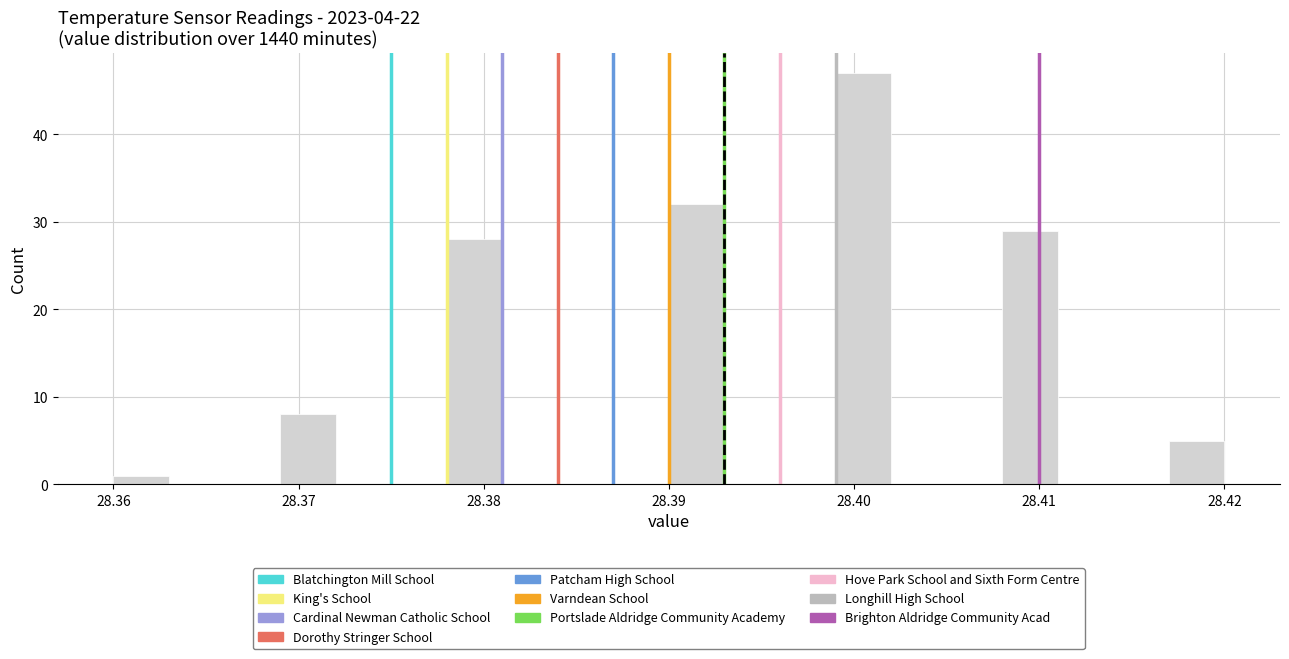

Read against the x-axis, roughly where is the centre of the tallest bar?

28.401